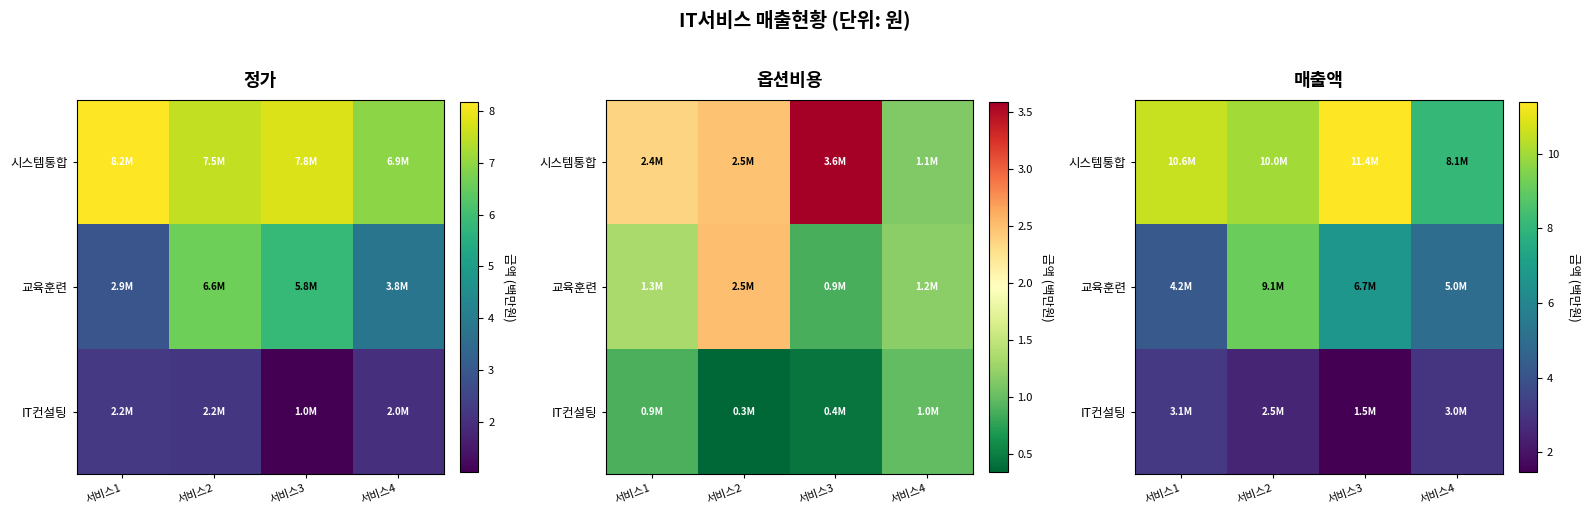

The value of 시스템통합 at 서비스3 is 0.5. True or false?

False